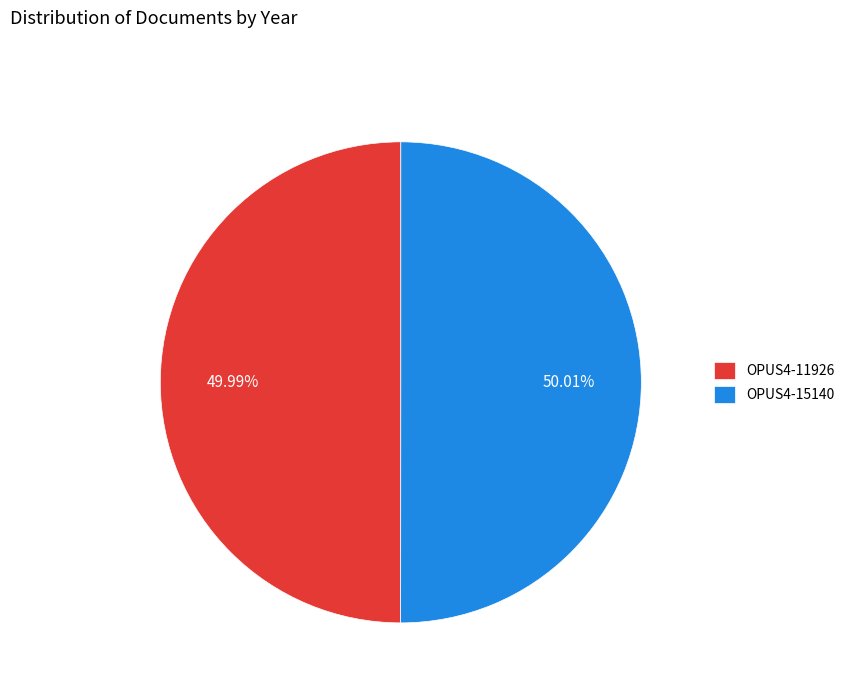

What is the total percentage of OPUS4-15140 and OPUS4-11926?

100.0%